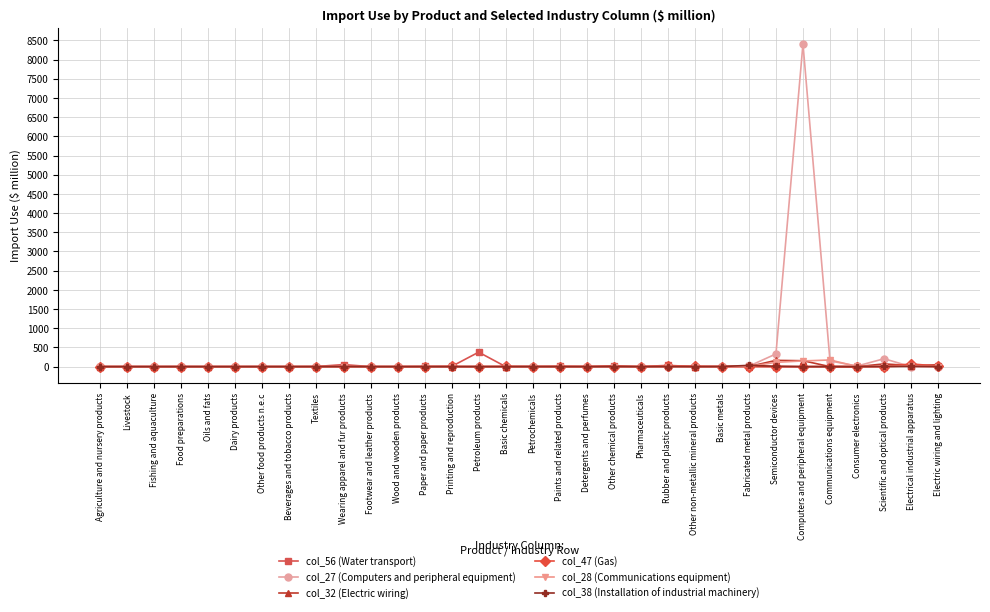

What is the total value across all series at Printing and reproduction?

12.3